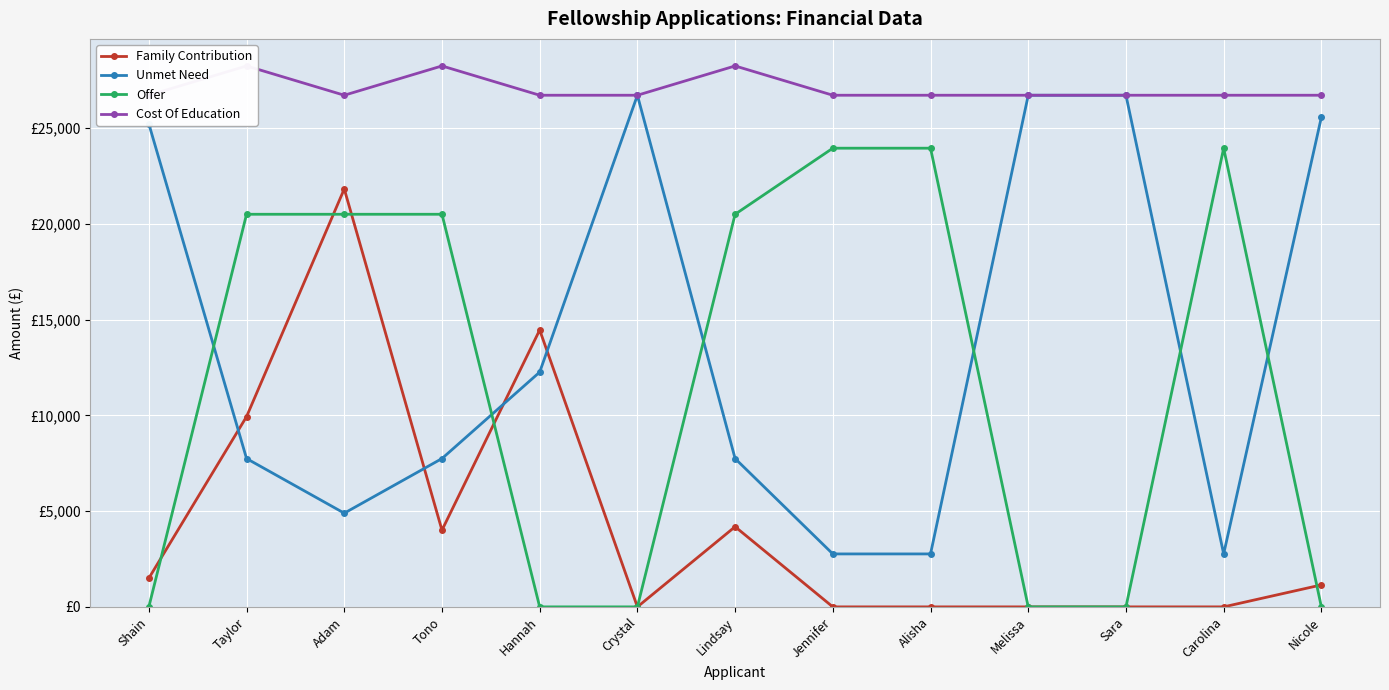

List the labels in order of Cost Of Education value, smallest first.

Shain, Adam, Hannah, Crystal, Jennifer, Alisha, Melissa, Sara, Carolina, Nicole, Taylor, Tono, Lindsay